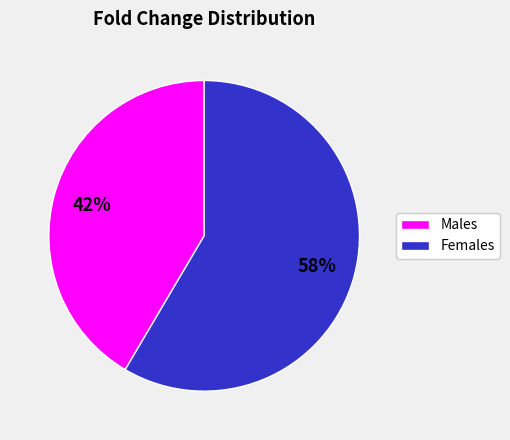

Does any single category account for the majority?

Yes